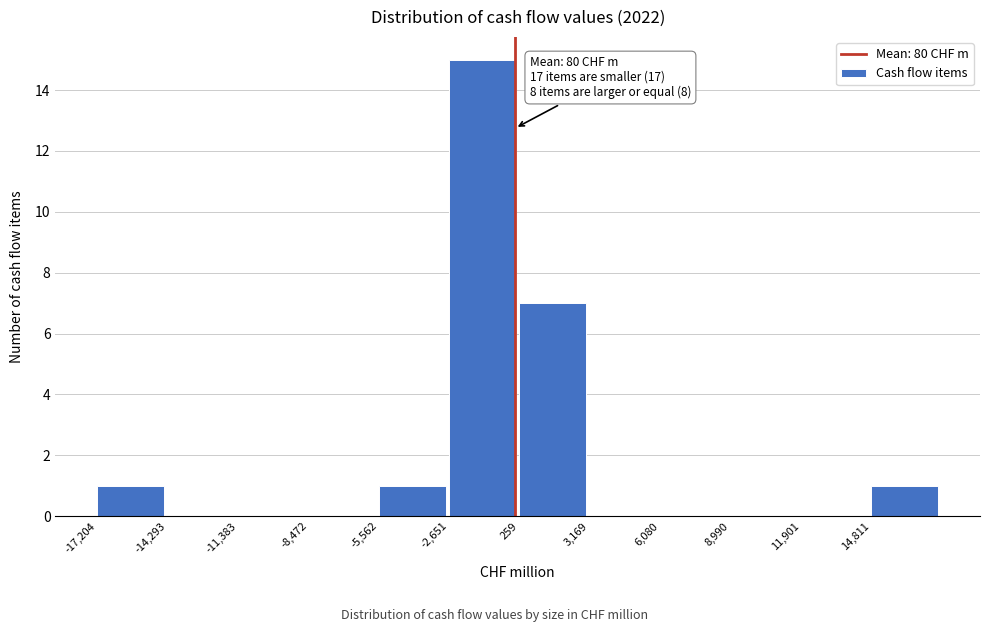

Over which range of the x-axis is the bar tallest?

-2500 to 500